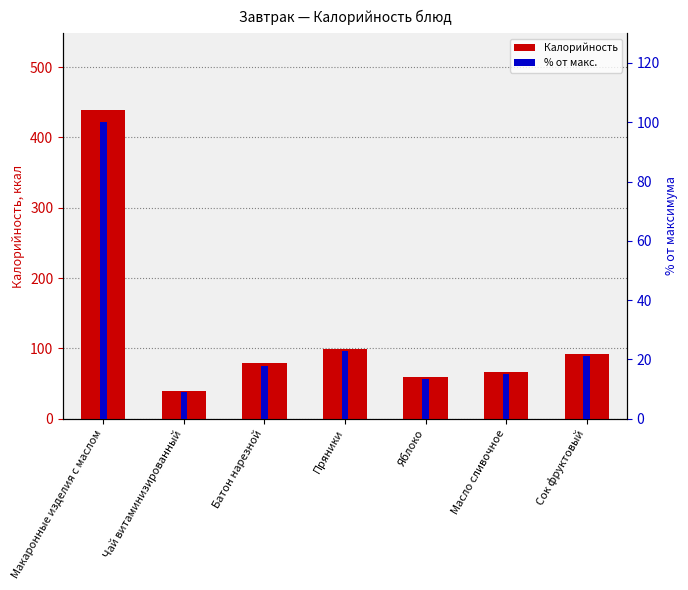

At which label does Калорийность first exceed 78?

Макаронные изделия с маслом